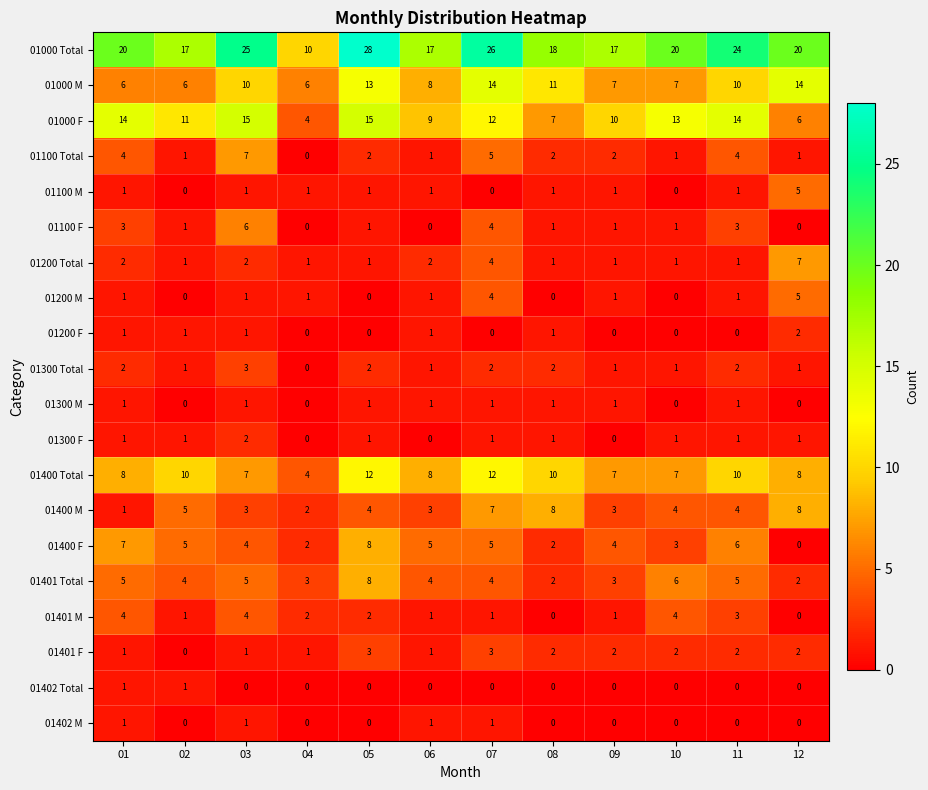

What is the lowest value of the 01000 F series?

4